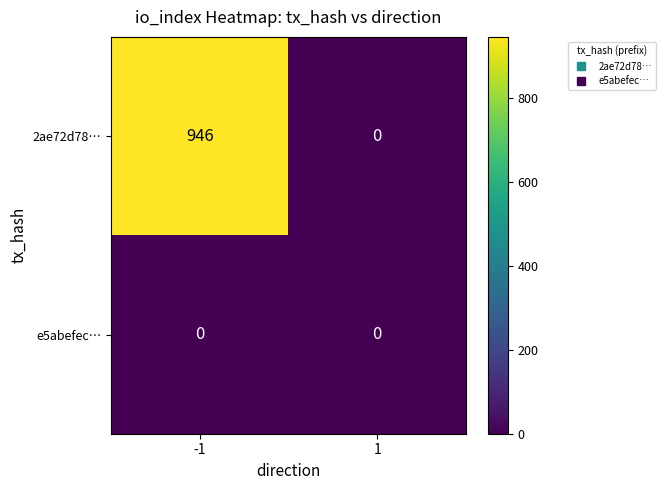

What is the difference between the maximum and minimum values in the 2ae72d78… series?

946